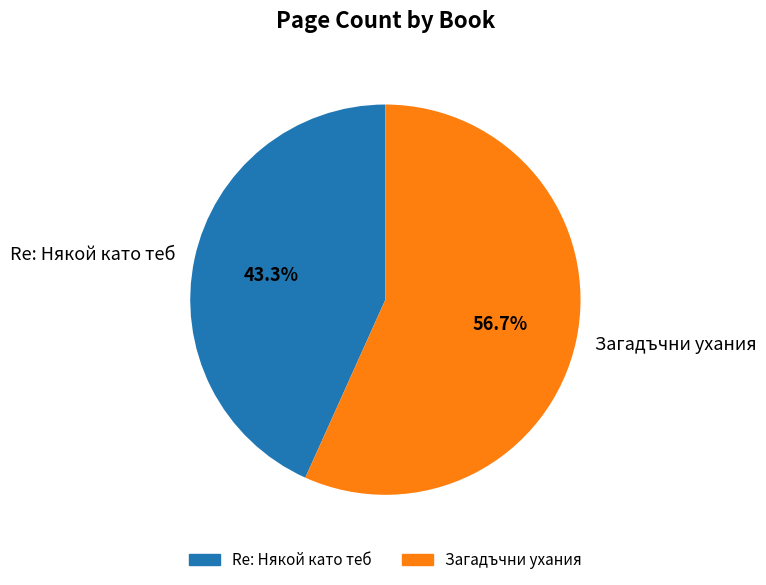

What portion of the pie excludes Re: Някой като теб?

56.7%